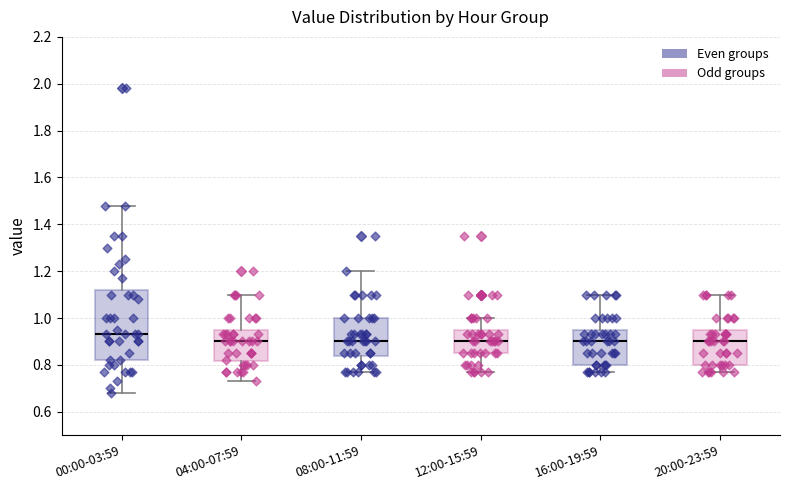

Which box is the tallest, from its lower edge to its upper edge?

00:00-03:59